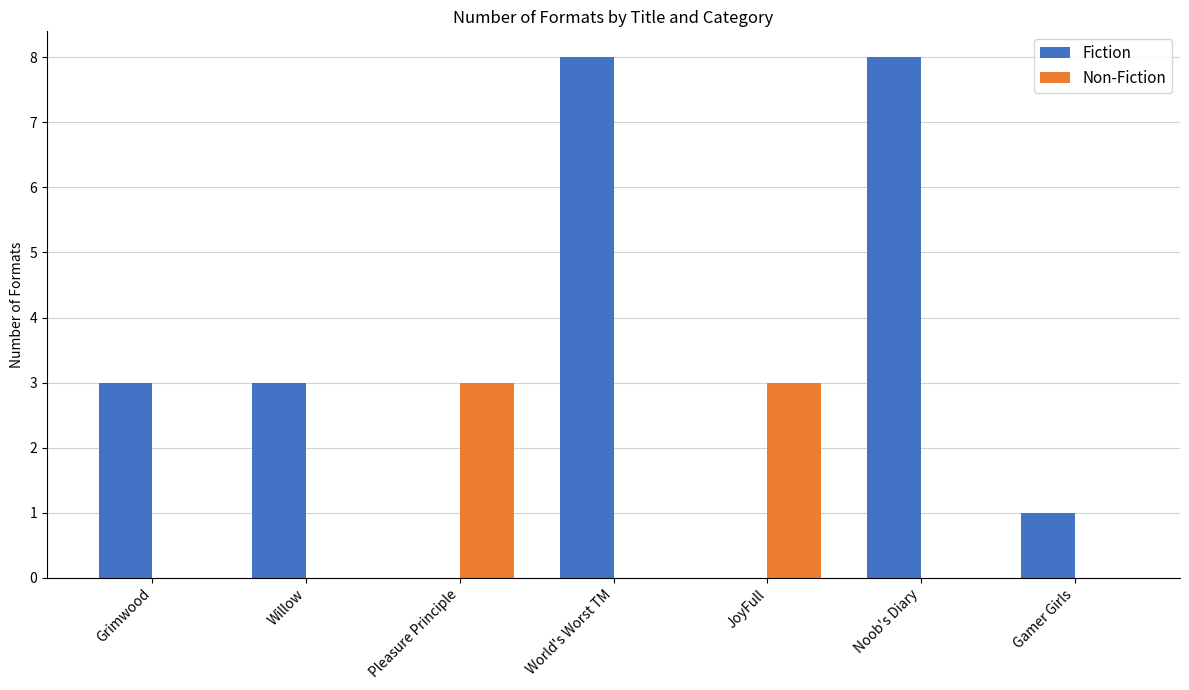

What is the total value across all series at Noob's Diary?

8